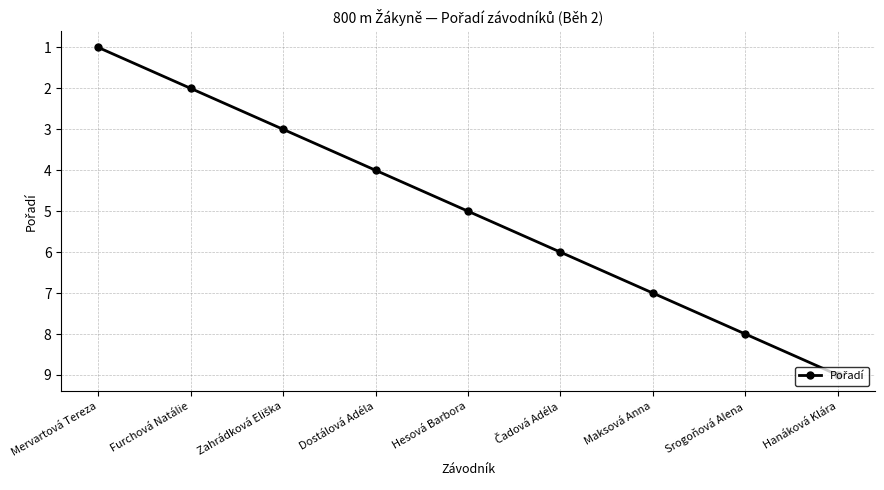

How many values are between 3 and 7?

5